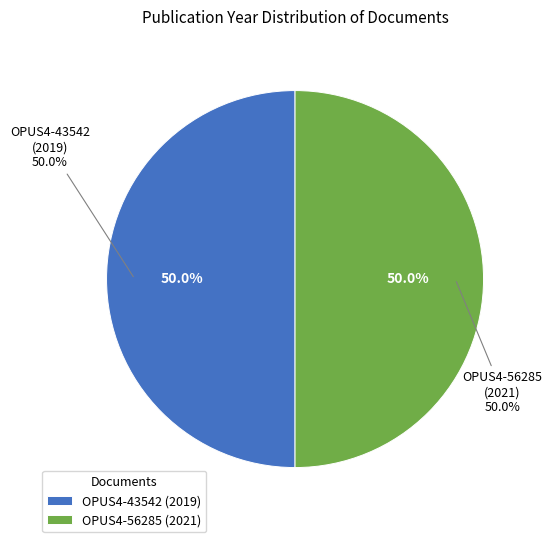

Which has a higher value, OPUS4-43542 (2019) or OPUS4-56285 (2021)?

OPUS4-56285 (2021)